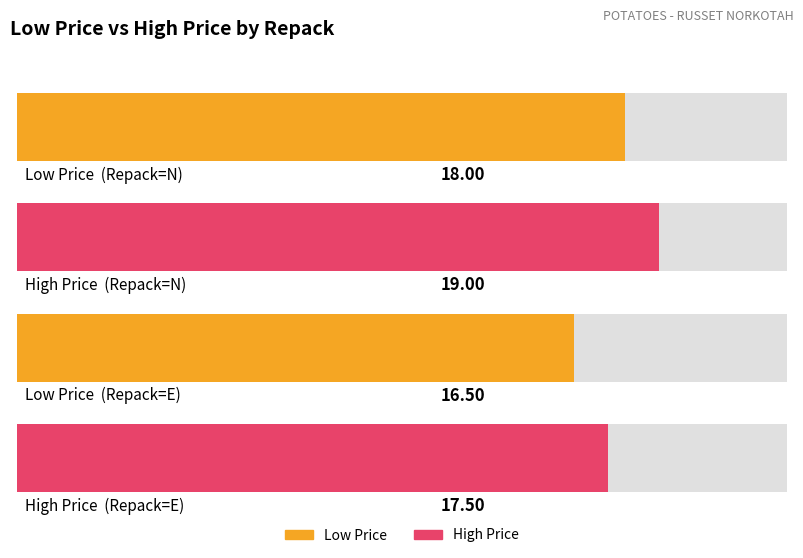

At N, list the series in order from largest to smallest.

High Price, Low Price